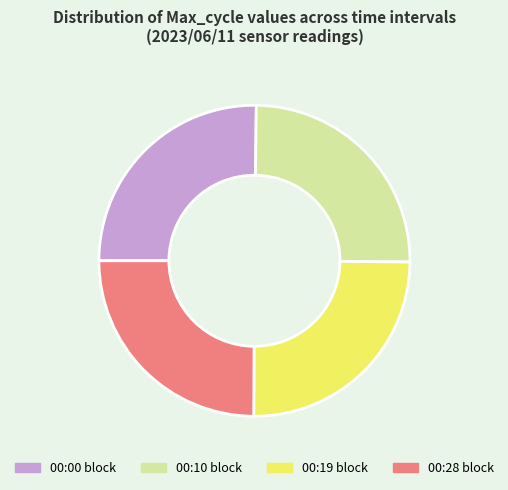

The 00:10 block slice represents 25% of the pie. True or false?

True